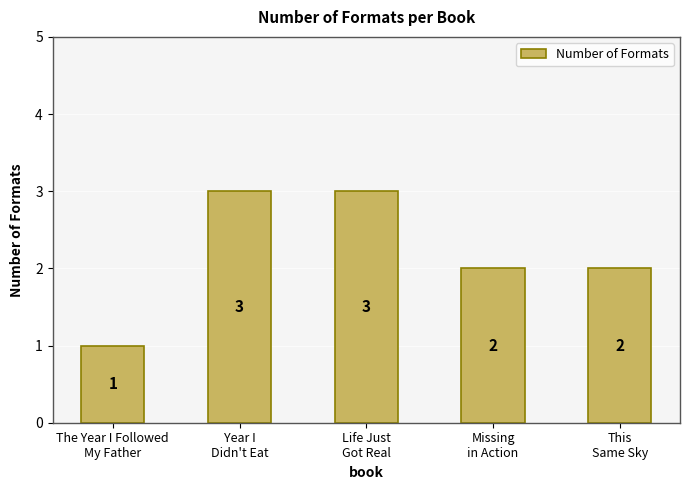

At which label does the data first exceed 2?

Year I
Didn't Eat